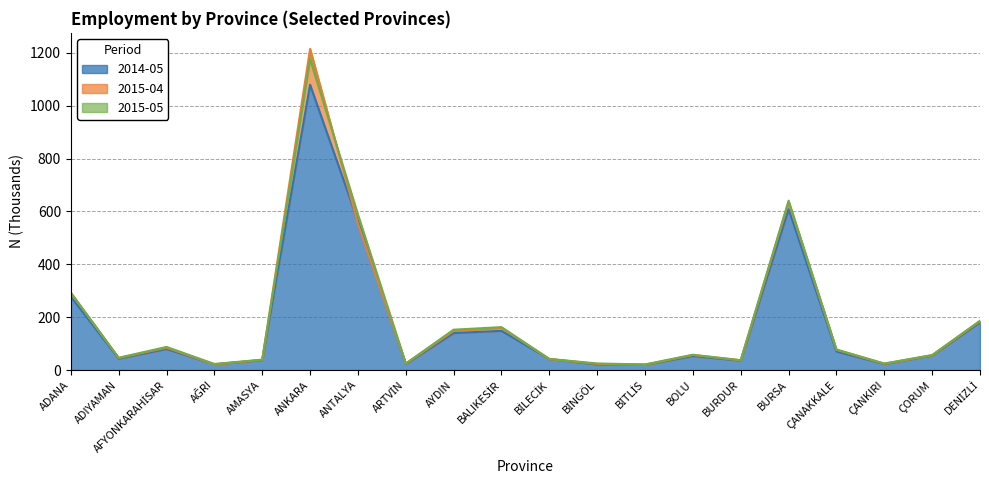

Which series has the largest range (max minus min)?

2015-04